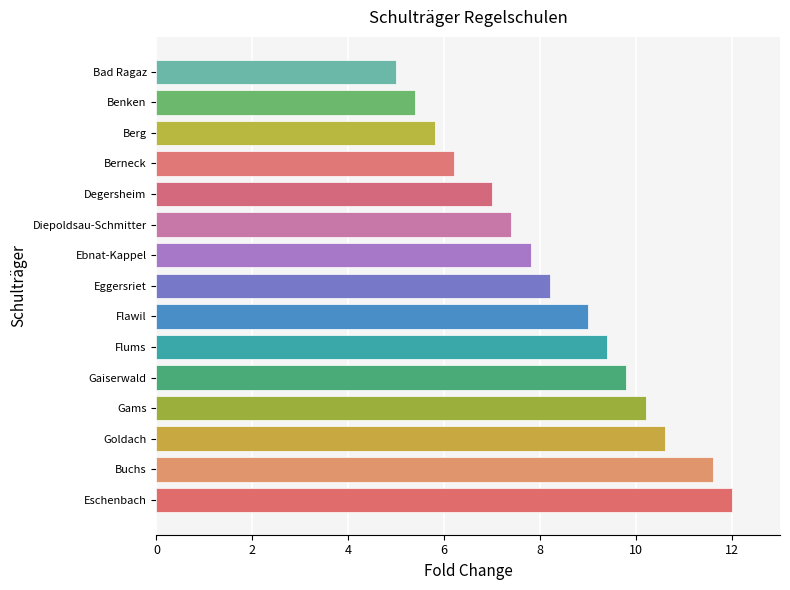

What is the difference between the second highest and second lowest values?

6.2